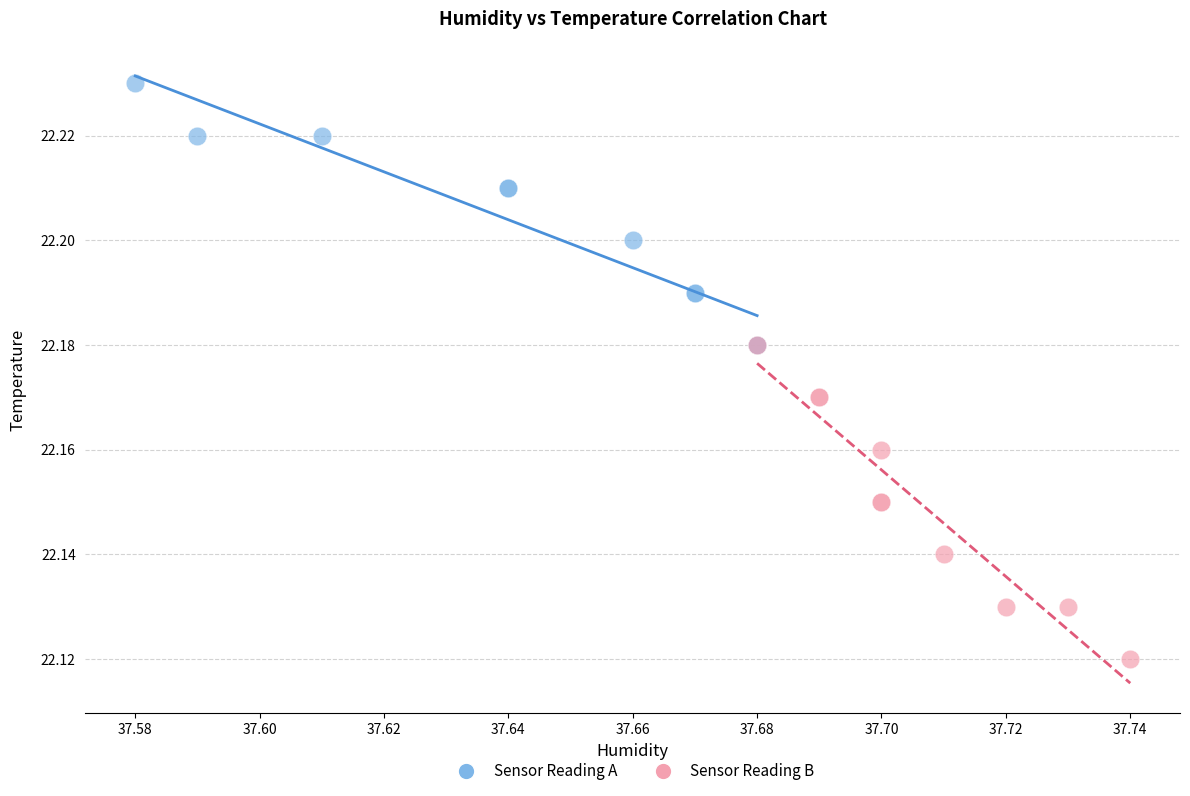

Which series contains the lowest Y value?

Sensor Reading B